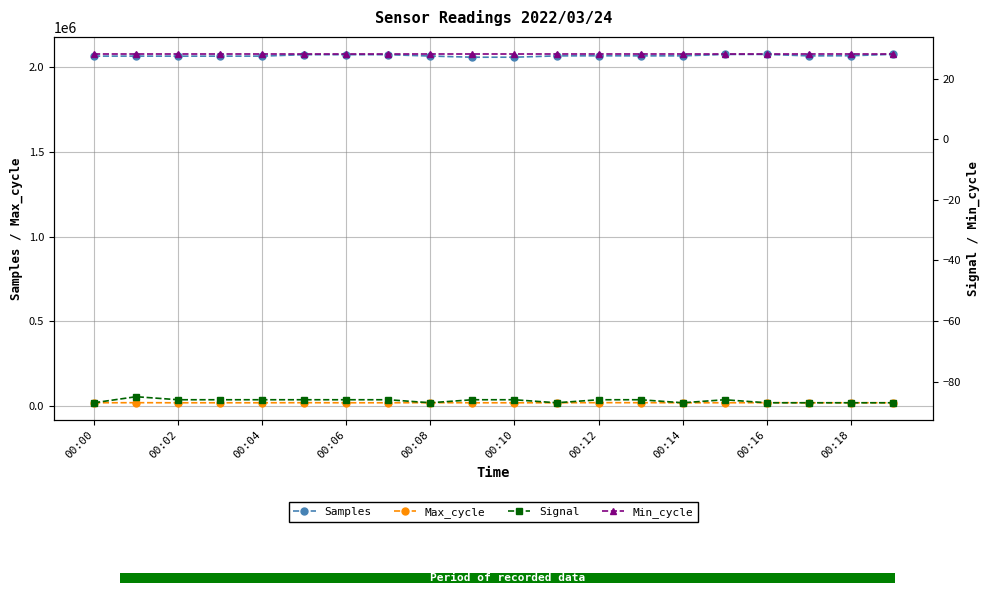

Are the bars grouped side by side (vs. stacked)?

Yes